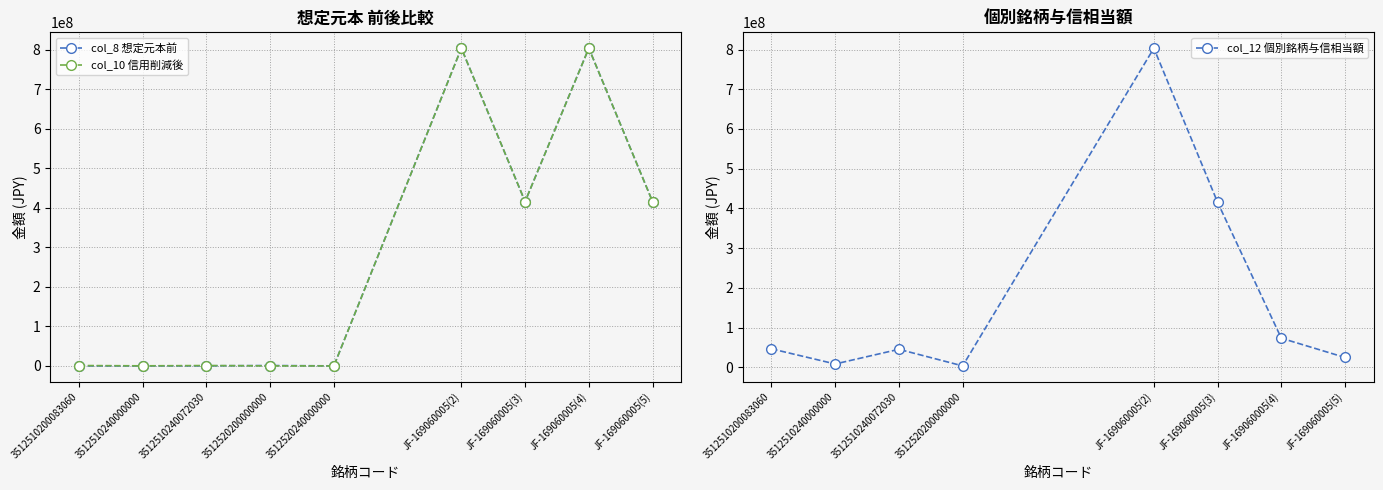

At how many categories does at least one series exceed 21251220?

6